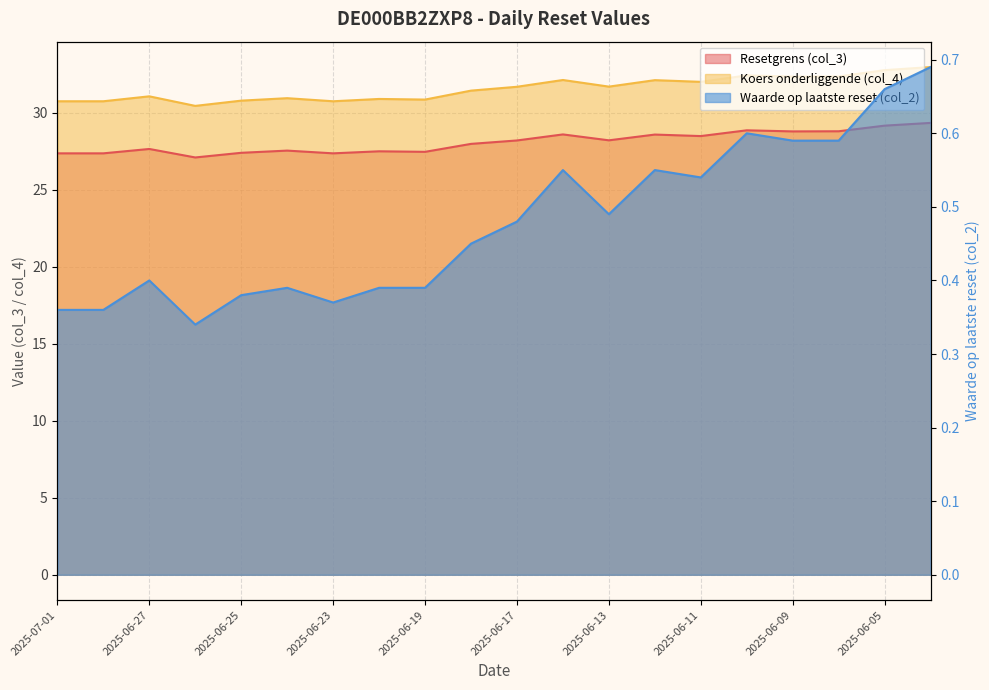

True or false: Koers onderliggende (col_4) and Resetgrens (col_3) cross at least once.

False